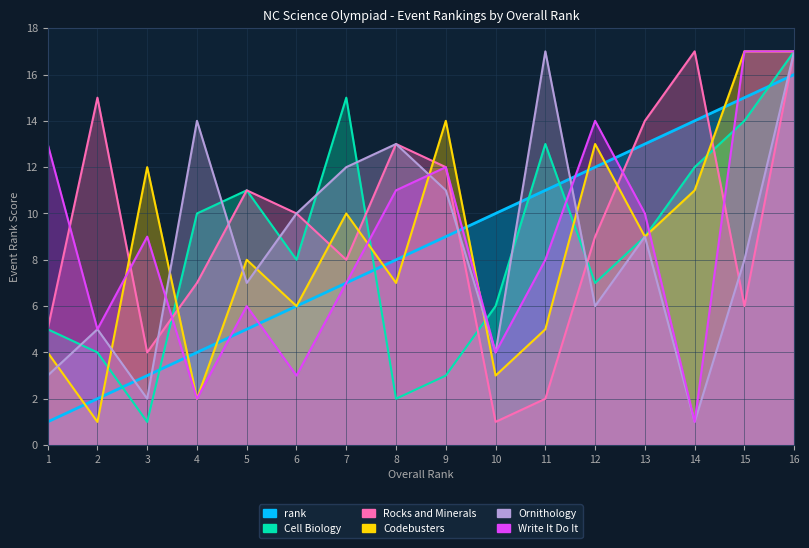

Which series has the largest range (max minus min)?

Cell Biology